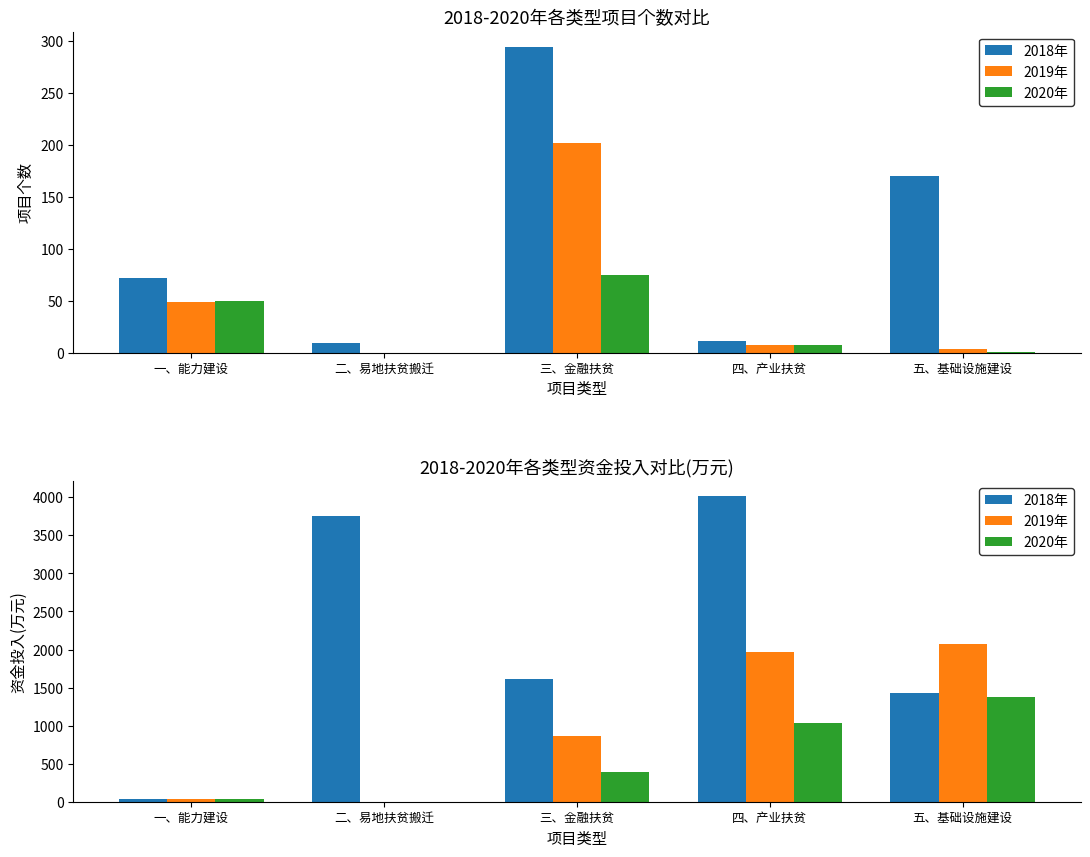

What is the label of the 4th bar from the right?

二、易地扶贫搬迁